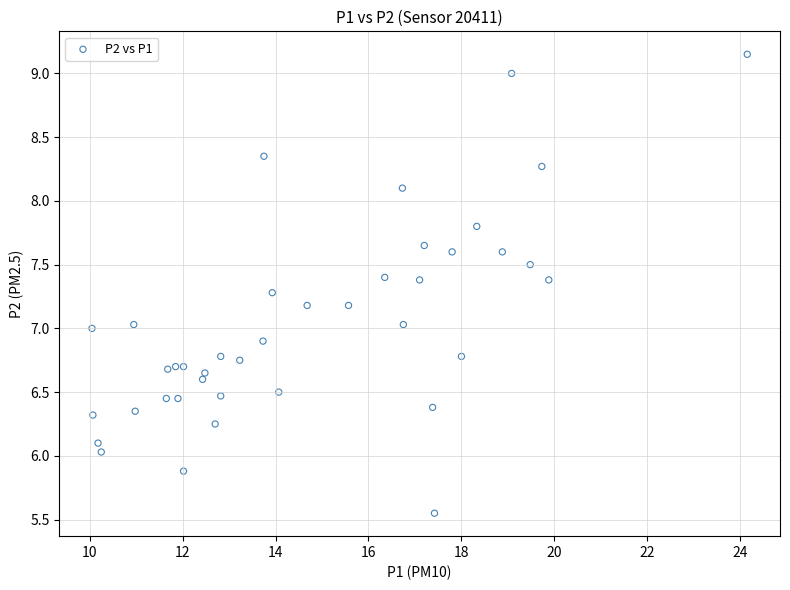

What is the range of Y values (max minus min)?

3.6